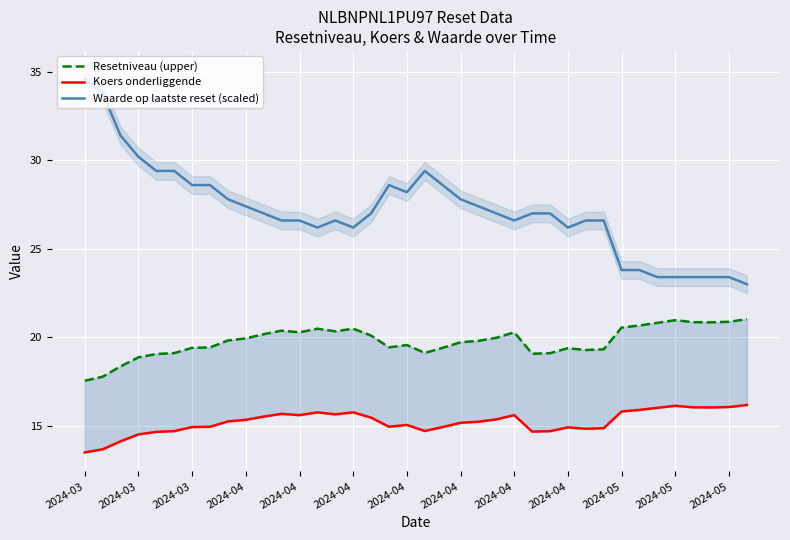

What are all the series names shown in the legend?

Resetniveau (upper), Koers onderliggende, Waarde op laatste reset (scaled)